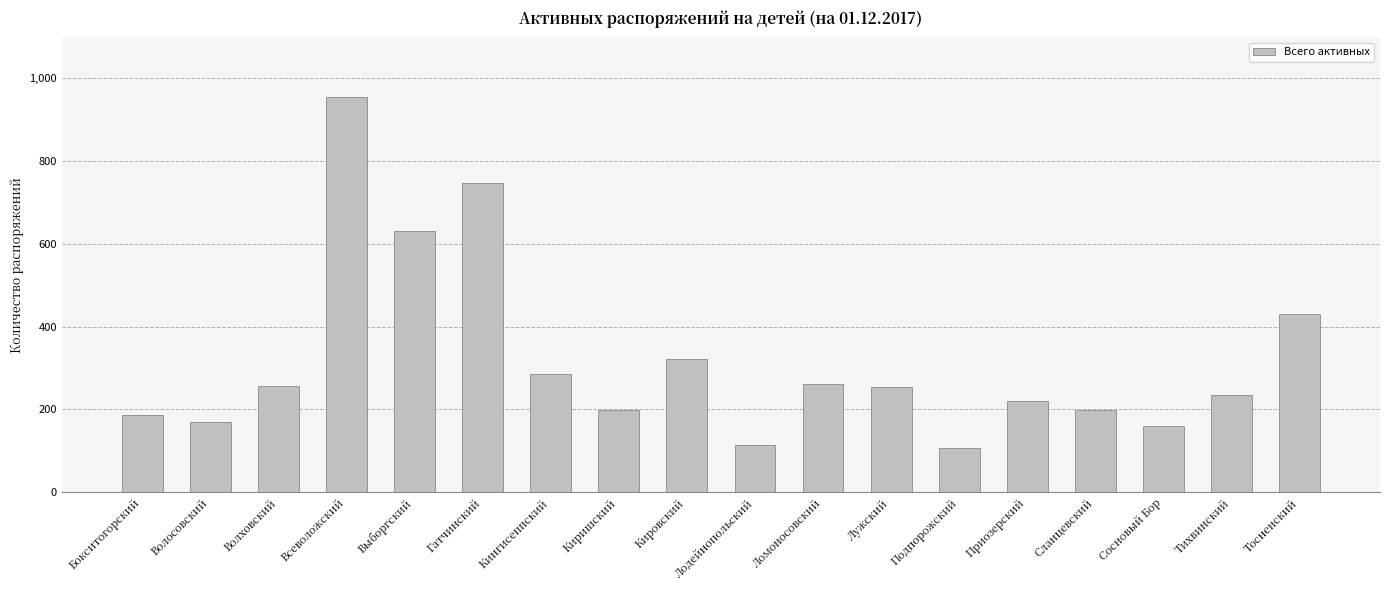

What is the value of the 1st bar from the left?

186